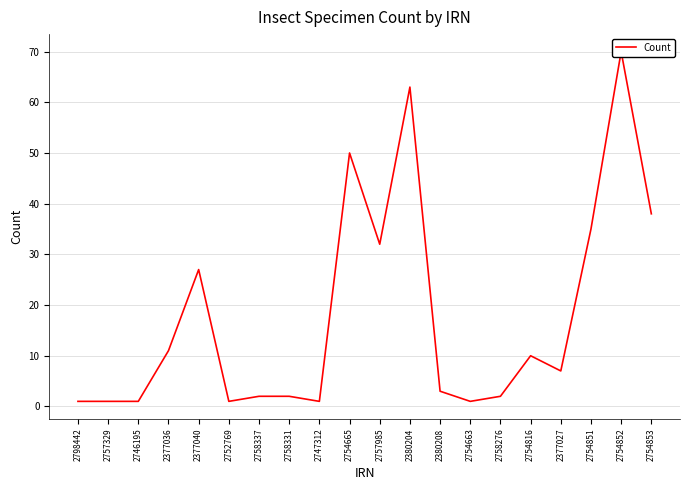

Count the number of values greater than 7.

9